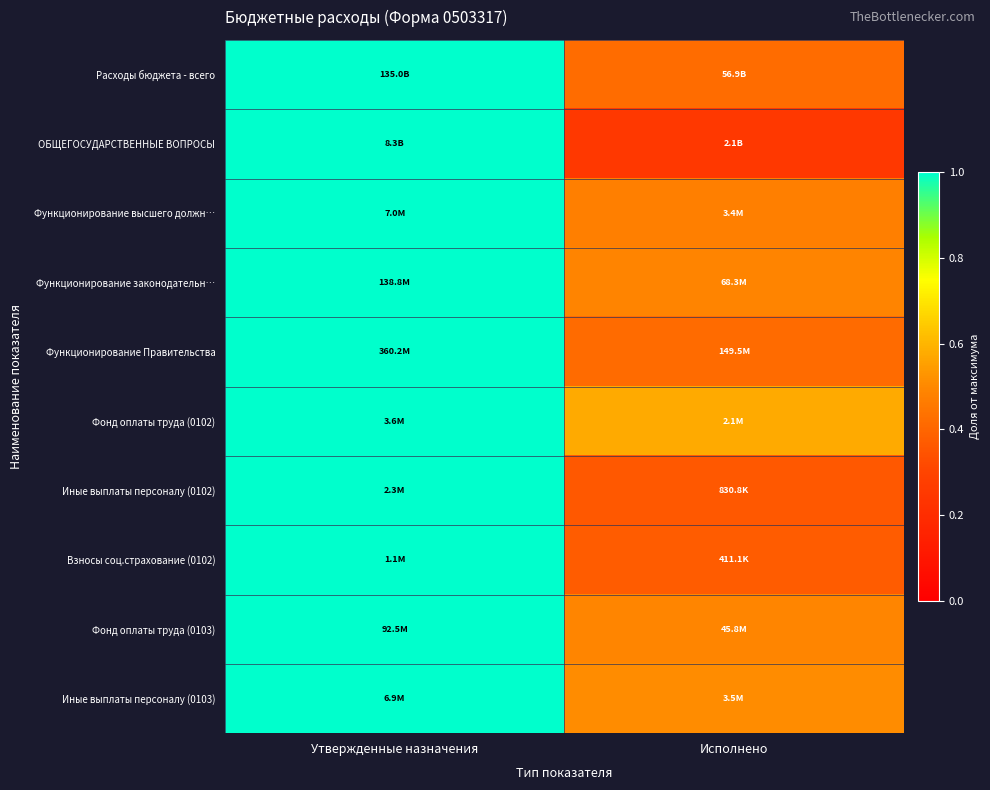

Which has a higher value, Исполнено or Утвержденные назначения?

Утвержденные назначения